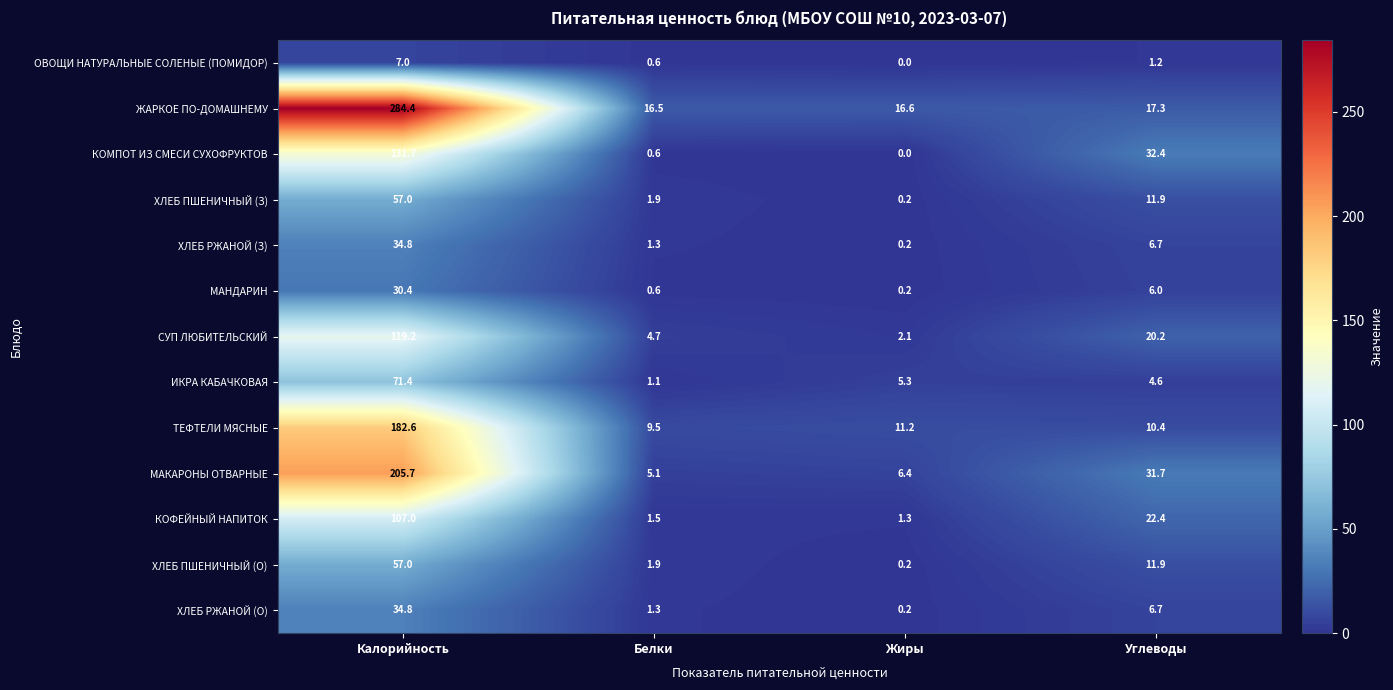

What is the total value across all series at Калорийность?

1323.0